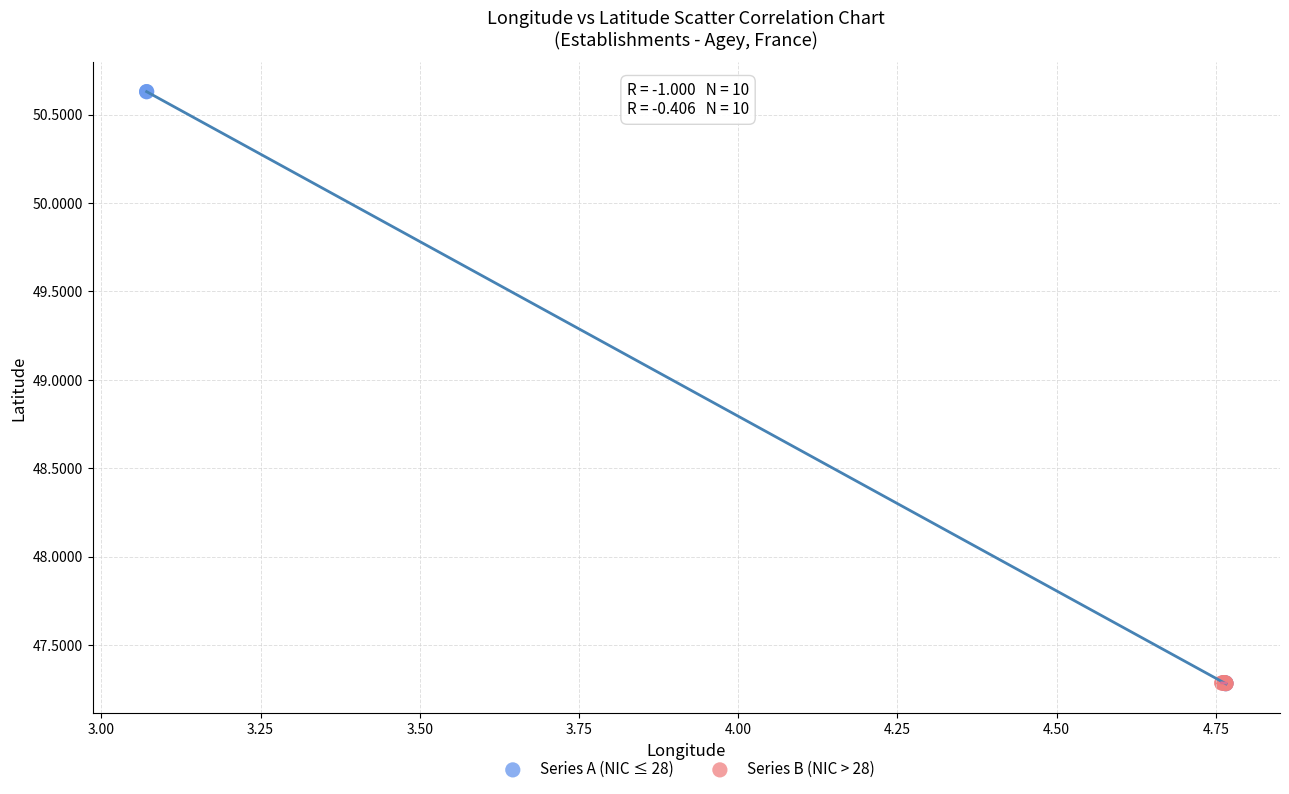

Which series has the widest spread of Y values?

Series A (NIC ≤ 28)